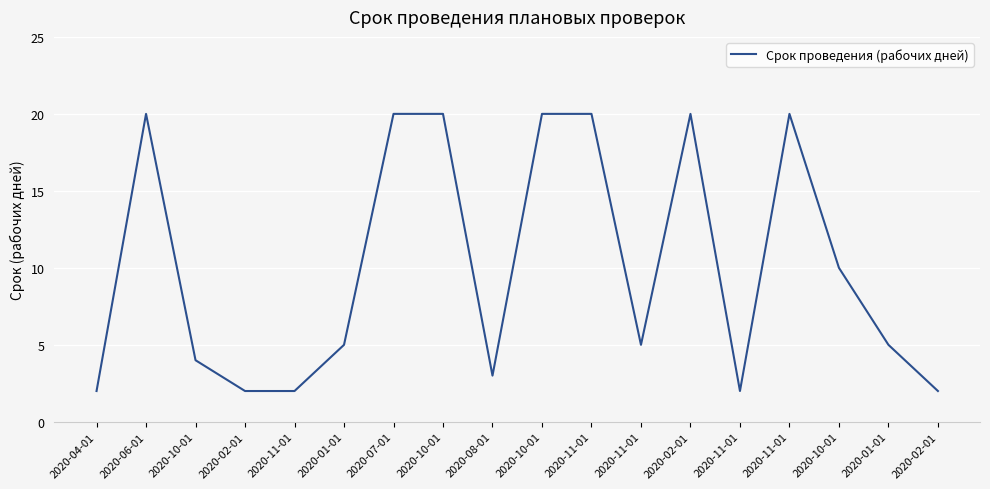

Does the chart display data point markers on the line(s)?

No